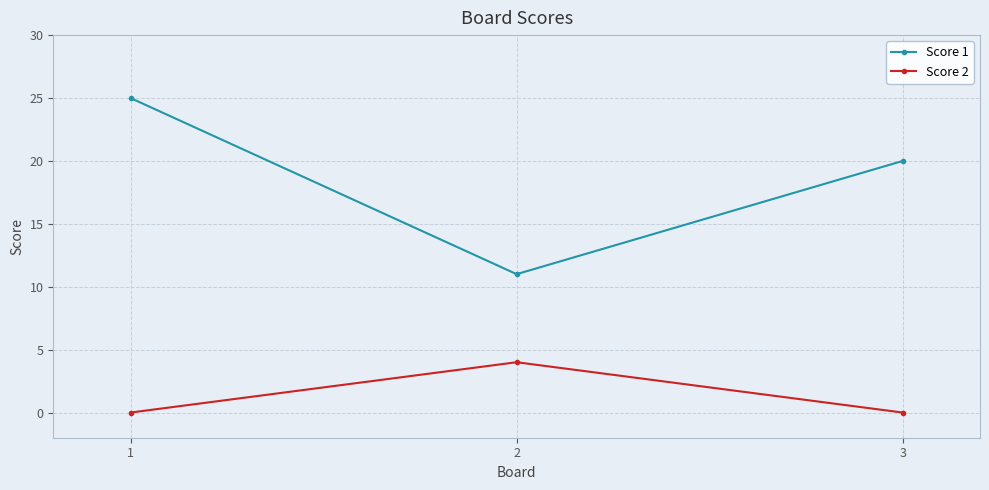

List the series in order of their overall mean, lowest first.

Score 2, Score 1